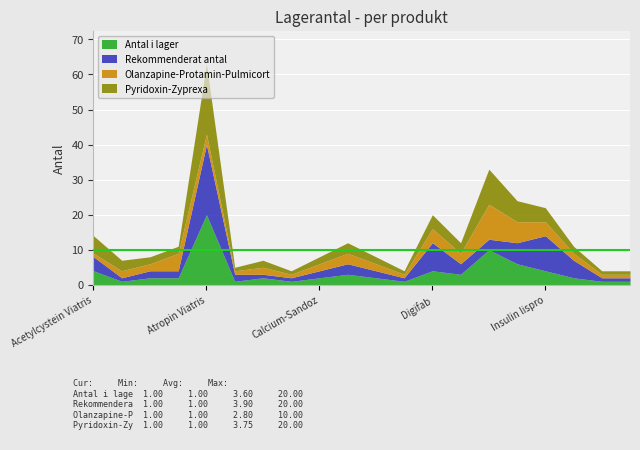

How many values in the Rekommenderat antal series are below 2?

6